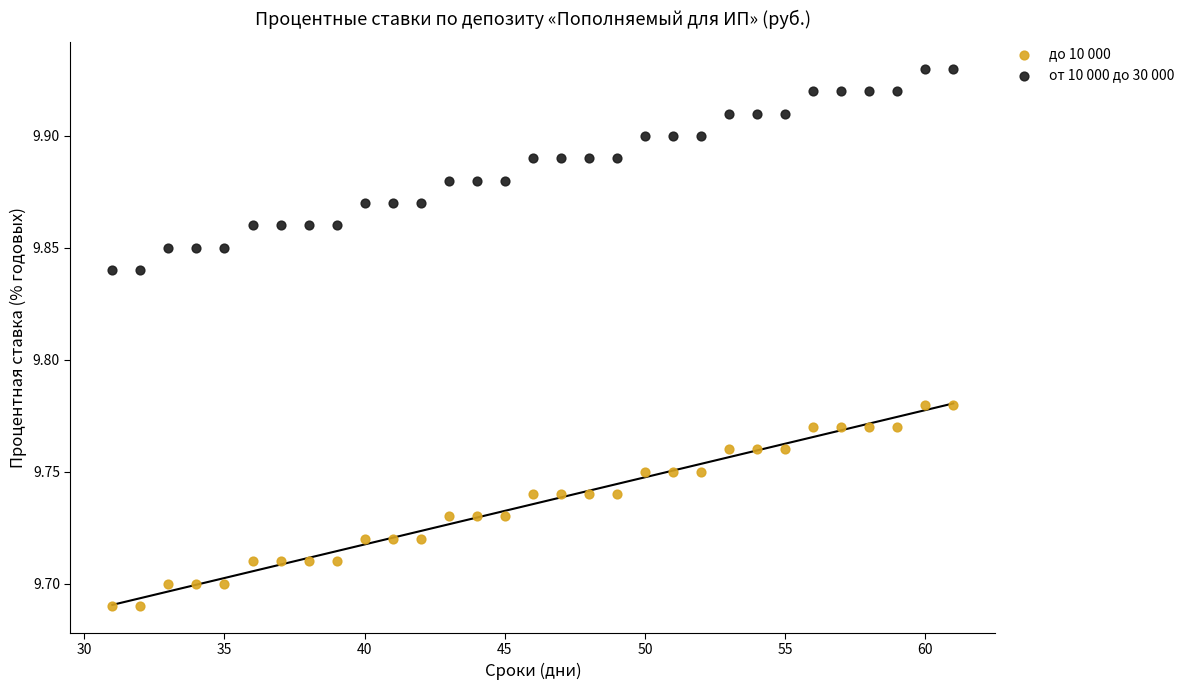

Which series contains the highest Y value?

от 10 000 до 30 000